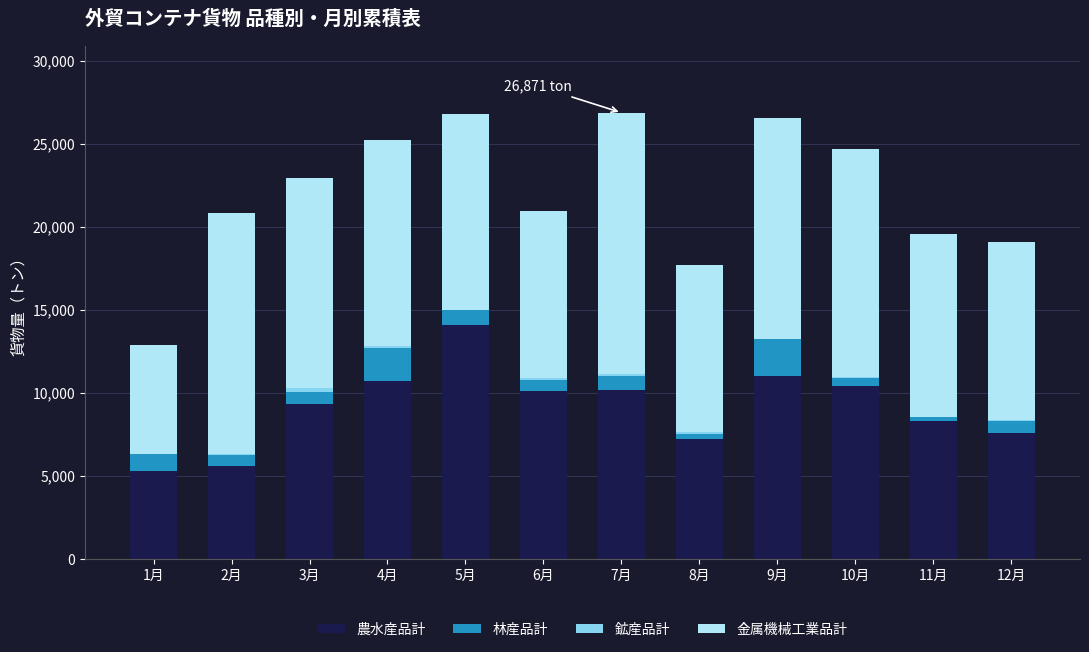

What is the maximum value for 農水産品計?

14064